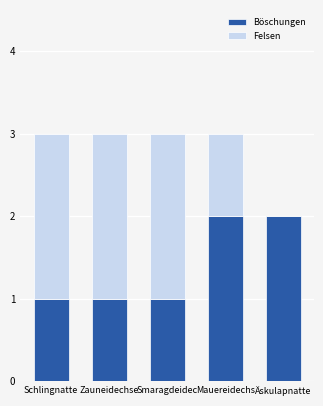

True or false: Böschungen has a value of 1 at Smaragdeidec.

True